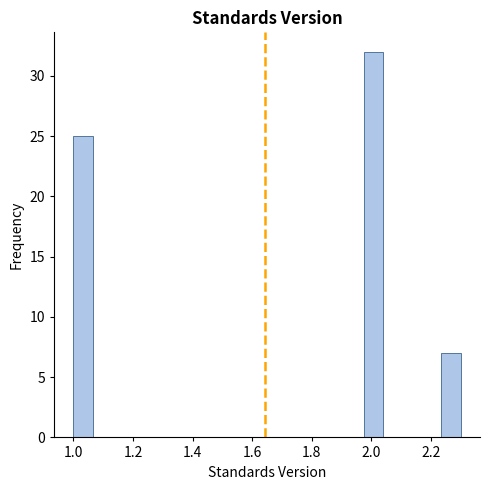

Read against the x-axis, roughly where is the centre of the tallest bar?

2.00